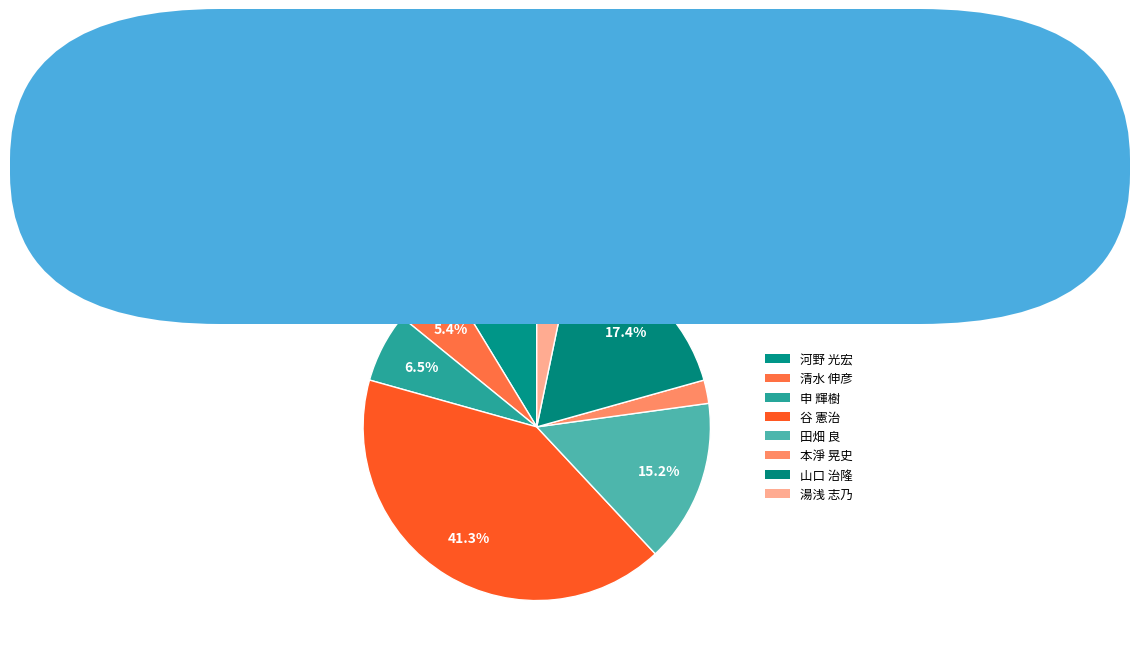

Count the number of slices in the pie.

8